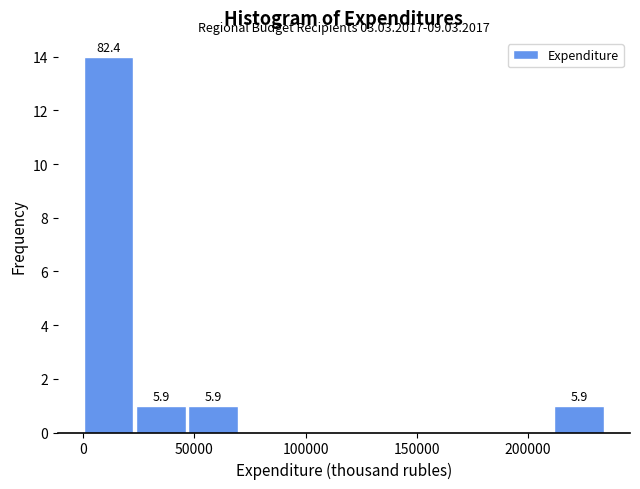

Over which range of the x-axis is the bar tallest?

0 to 25000